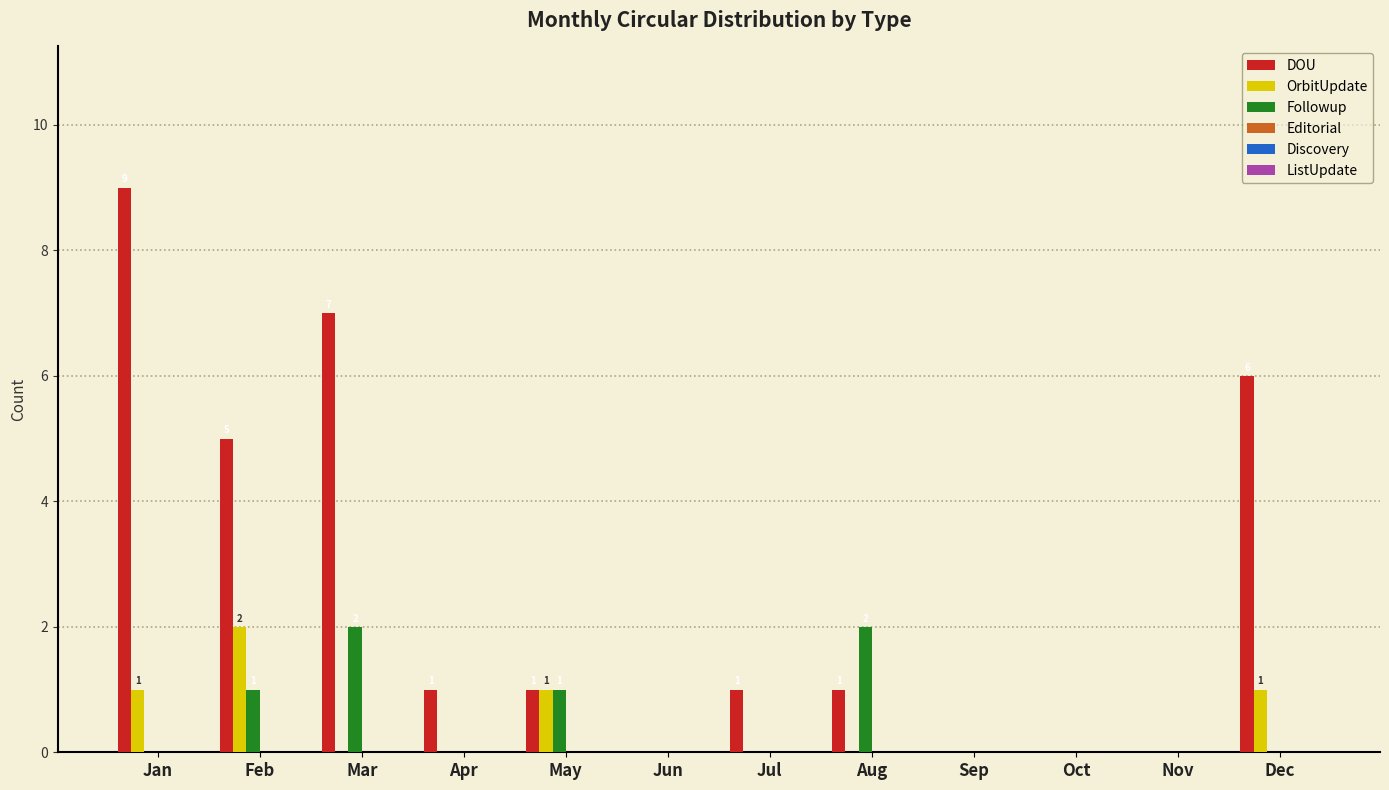

What is the maximum value shown in the chart?

9